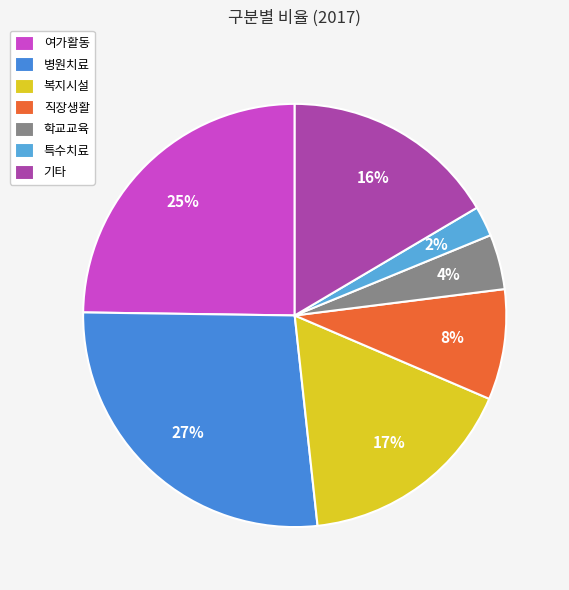

To the nearest percent, what is the average slice percentage?

14%